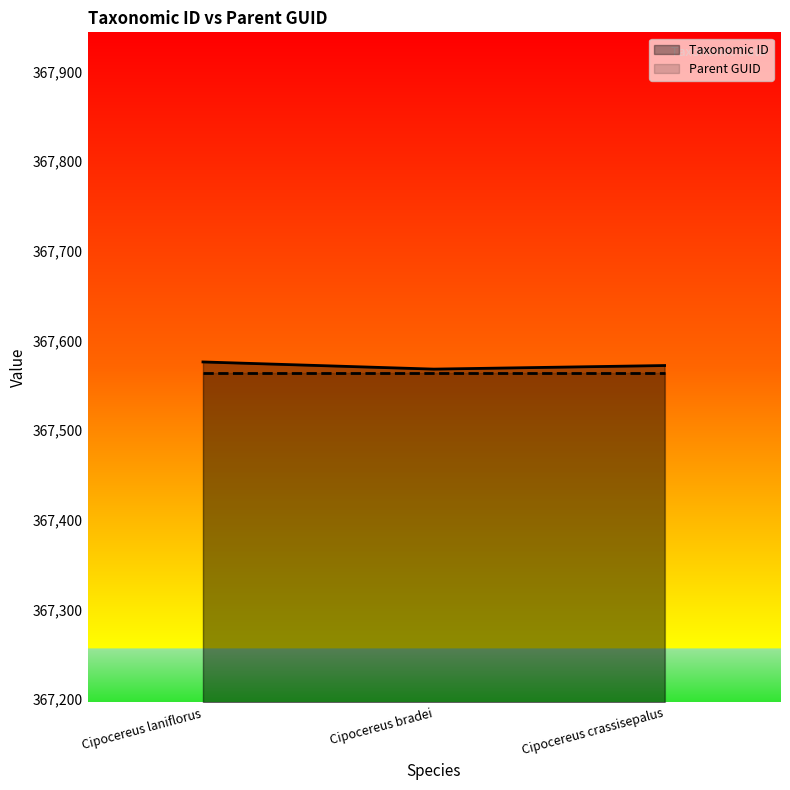

What is the minimum value shown in the chart?

367564